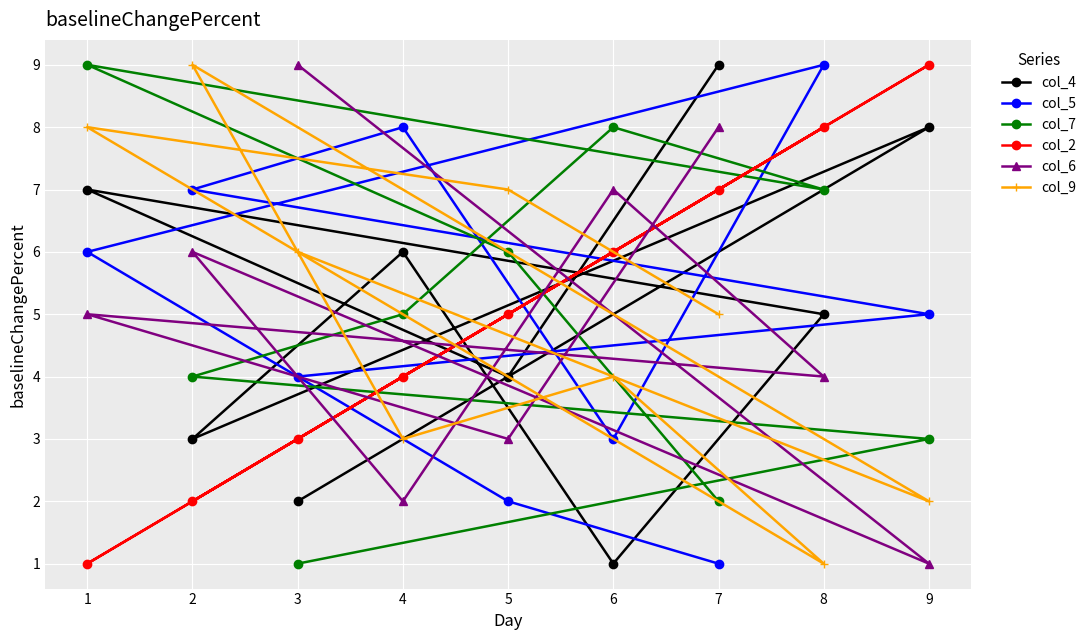

What is the value of the col_6 point at the 3rd from the left?

9